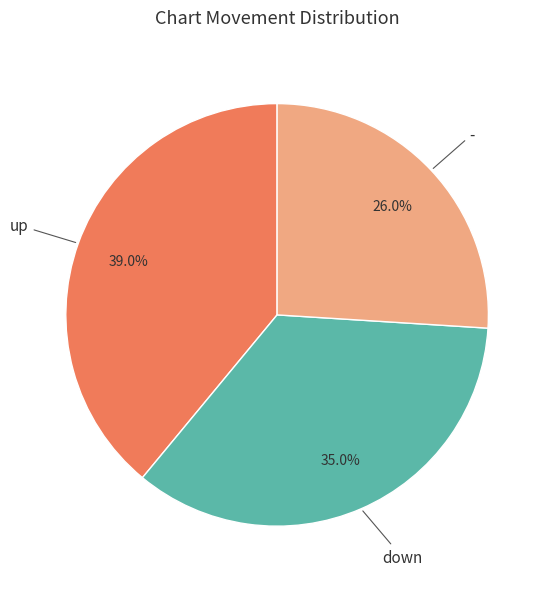

Does any single category account for the majority?

No